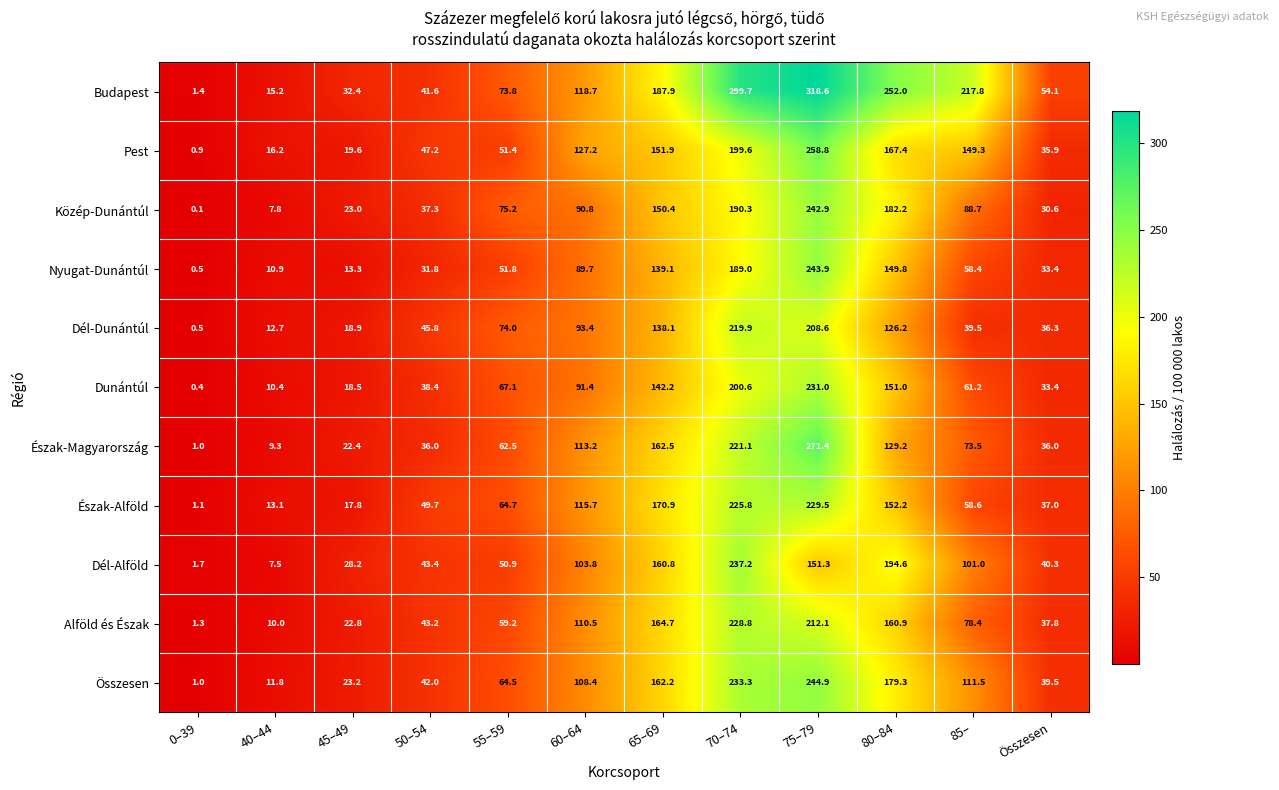

At which label does Dunántúl first exceed 67?

55–59